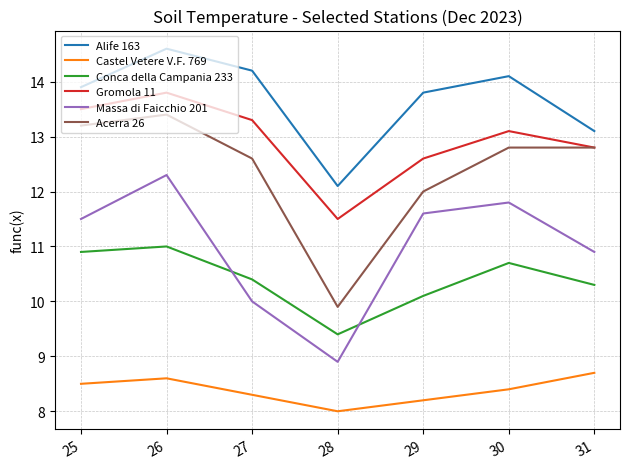

What is the difference between the Gromola 11 values at 27 and 25?

0.2